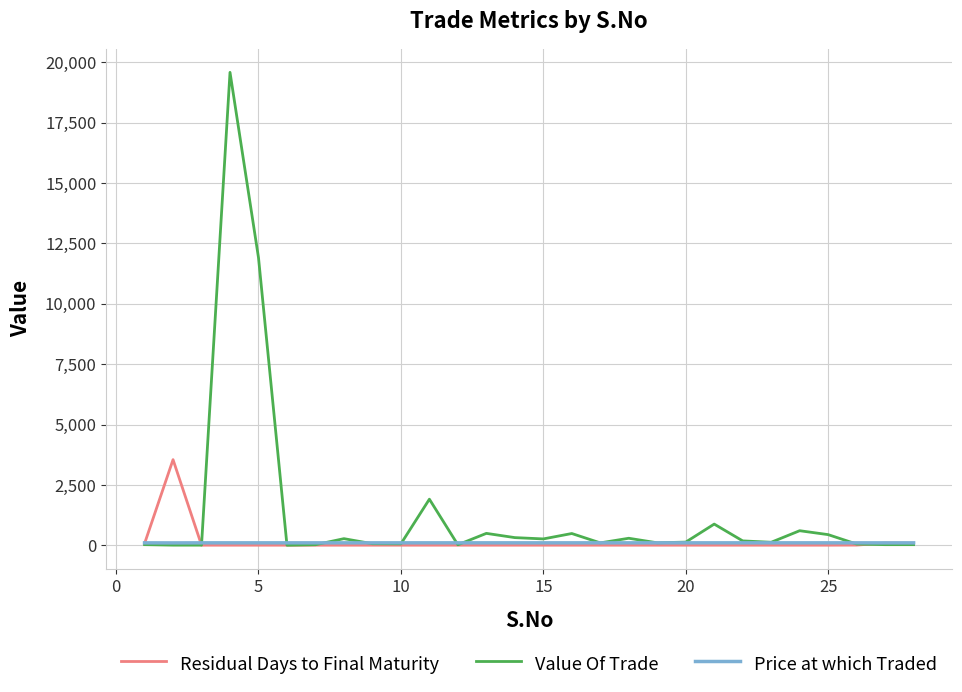

What is the lowest value of the Residual Days to Final Maturity series?

3.0